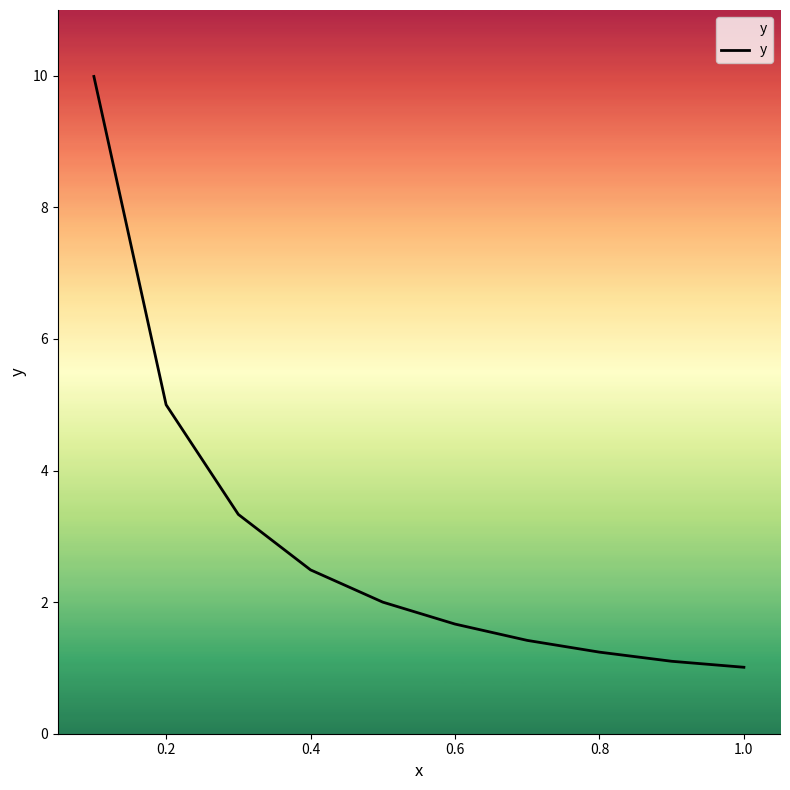

Reading left to right, list all the values displayed in this chart.

10.0	5.0	3.3	2.5	2.0	1.7	1.4	1.2	1.1	1.0